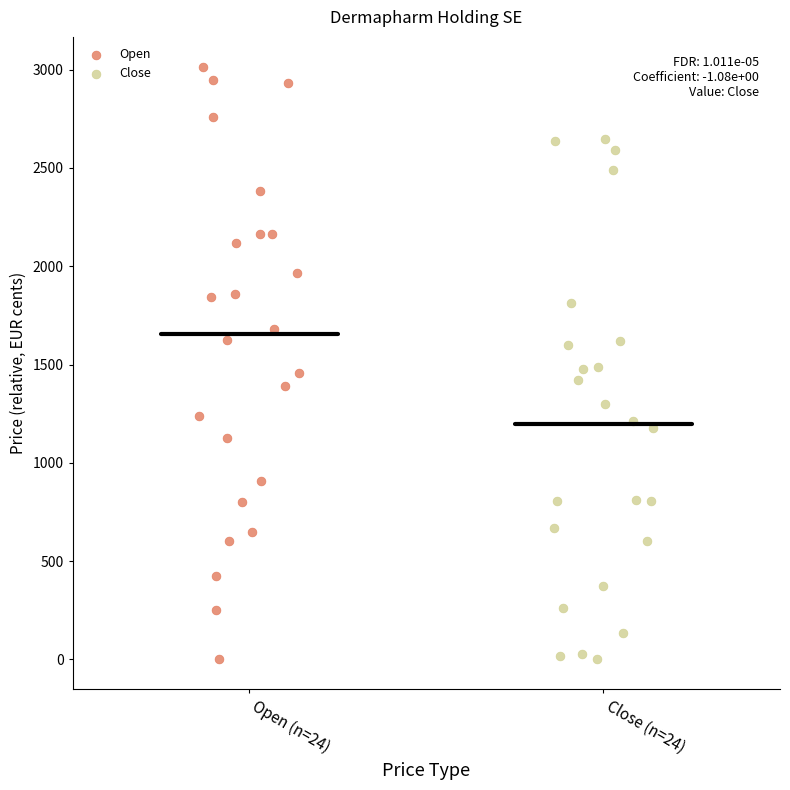

Which series reaches the maximum Y coordinate?

Open